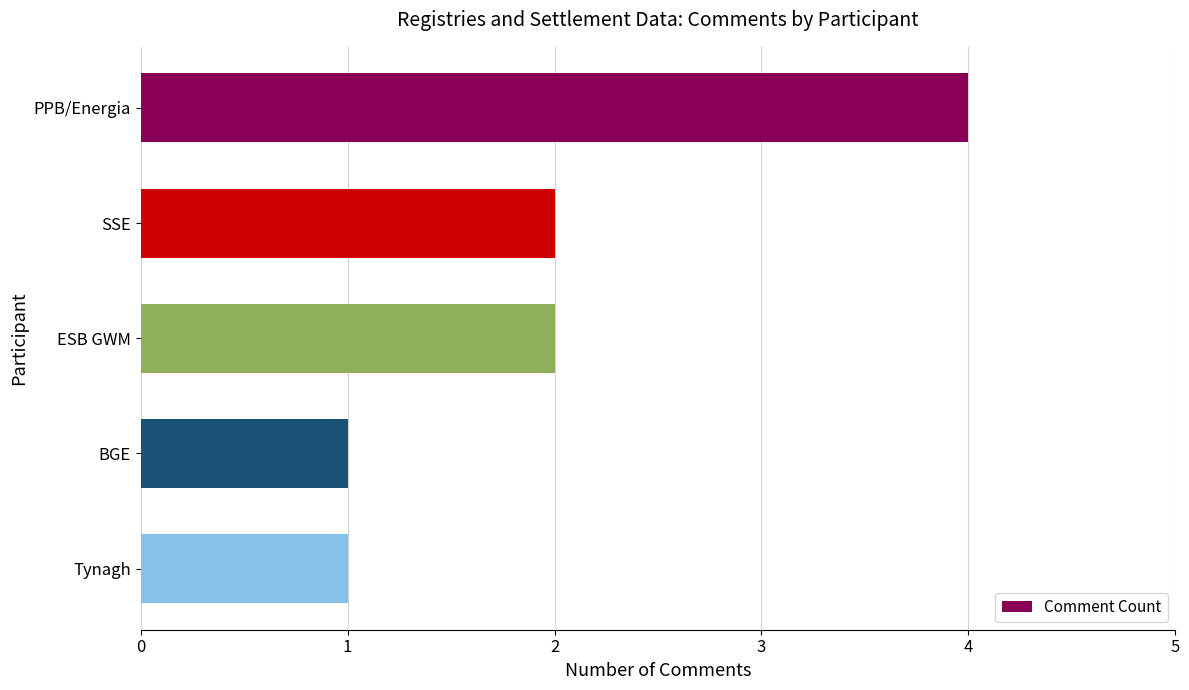

Reading top to bottom, transcribe all the data shown in this chart.

PPB/Energia=4	SSE=2	ESB GWM=2	BGE=1	Tynagh=1